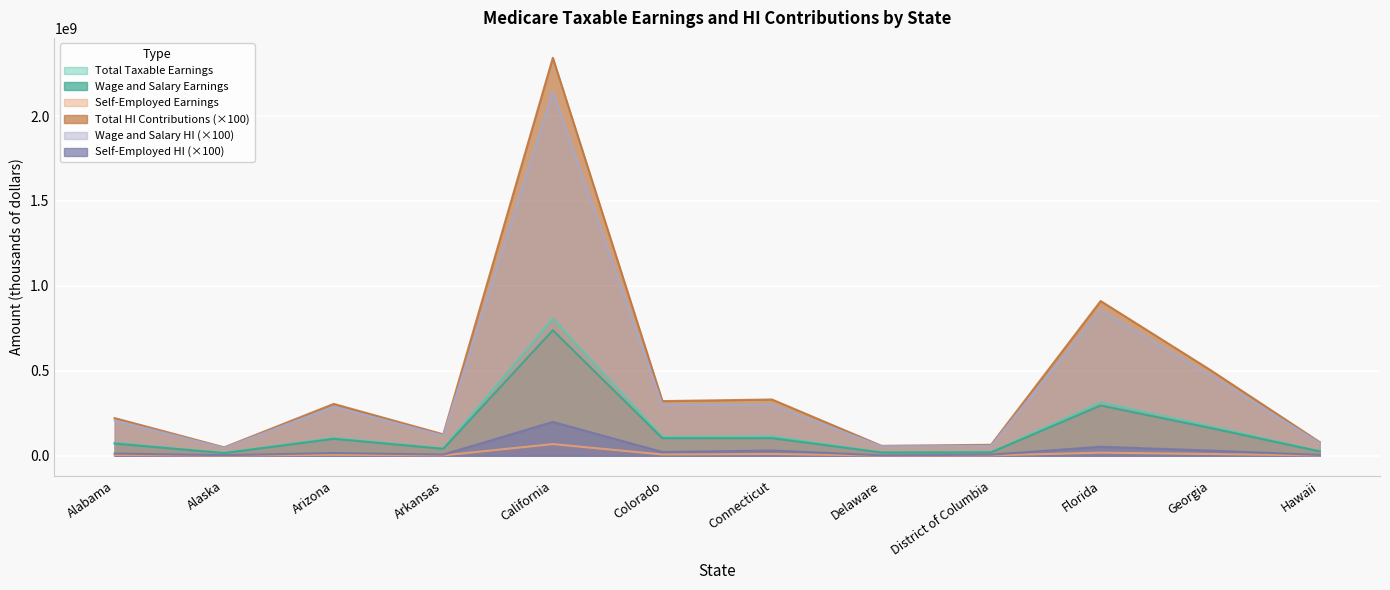

What is the label of the 6th point from the right?

Connecticut